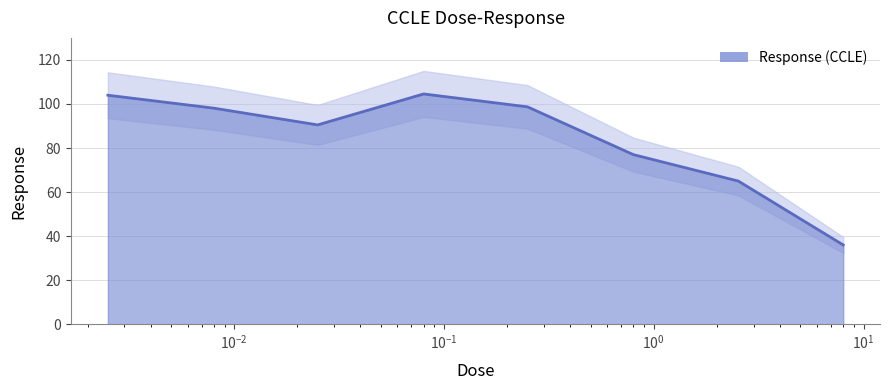

Where is the data nearest to the value 70?

2.53